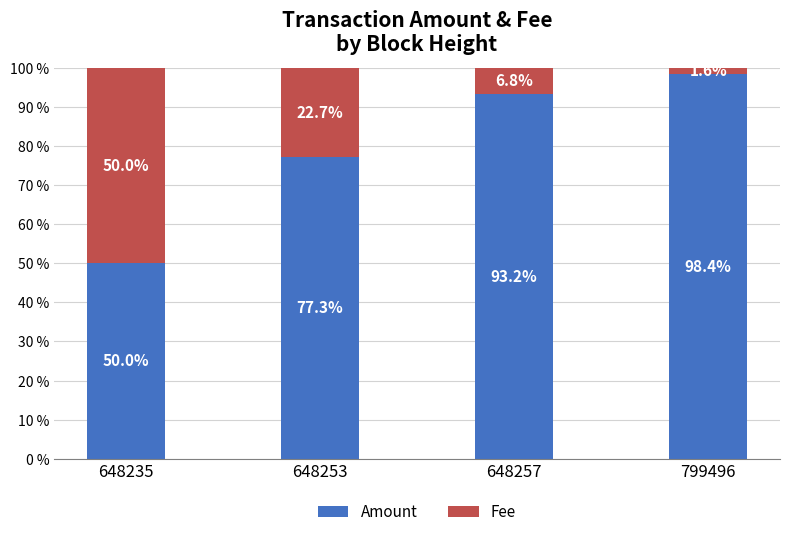

What is the lowest value of the Amount series?

50.0